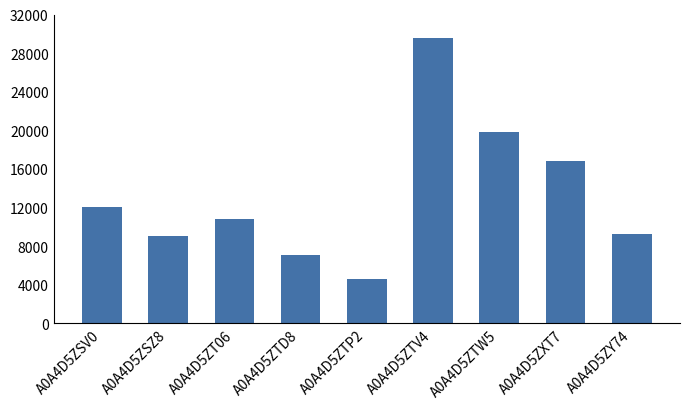

At which category does the chart reach its peak across all series?

A0A4D5ZTV4